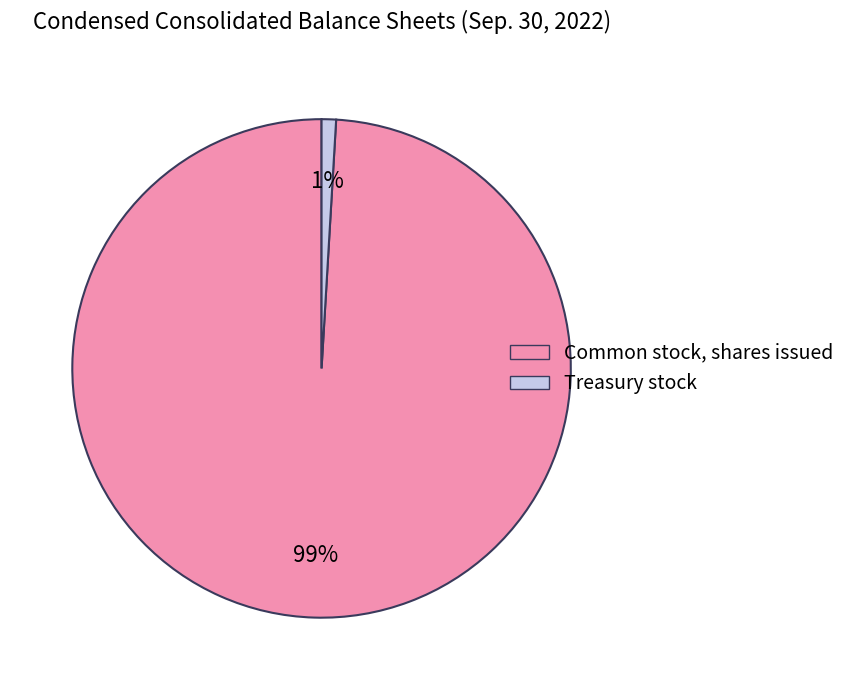

Between Treasury stock and Common stock, shares issued, which is larger?

Common stock, shares issued